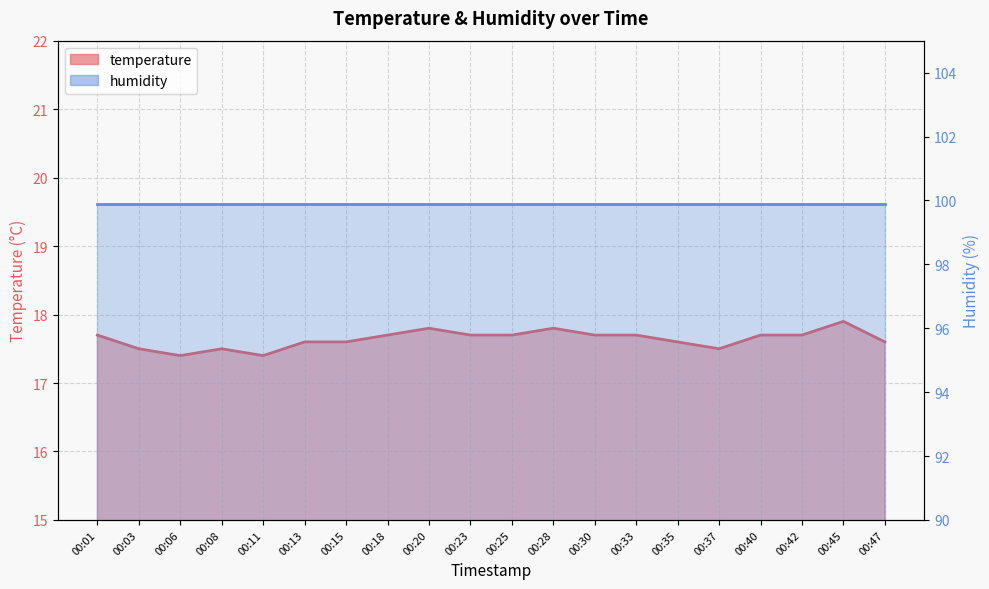

True or false: there are more than 0 points higher than both neighbors.

True